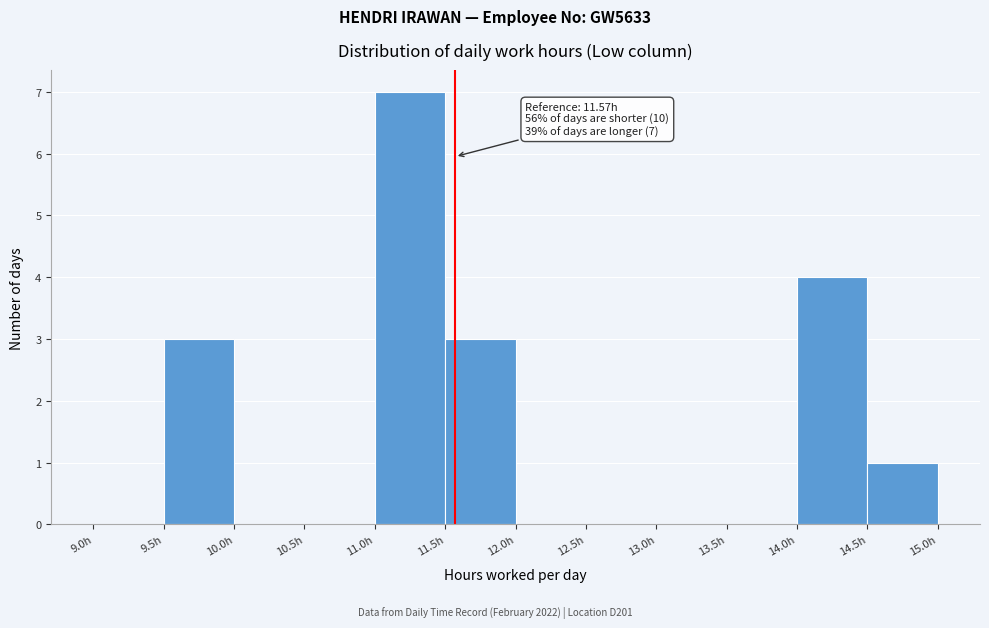

Which range on the x-axis has the tallest bar?

11.0 to 11.5